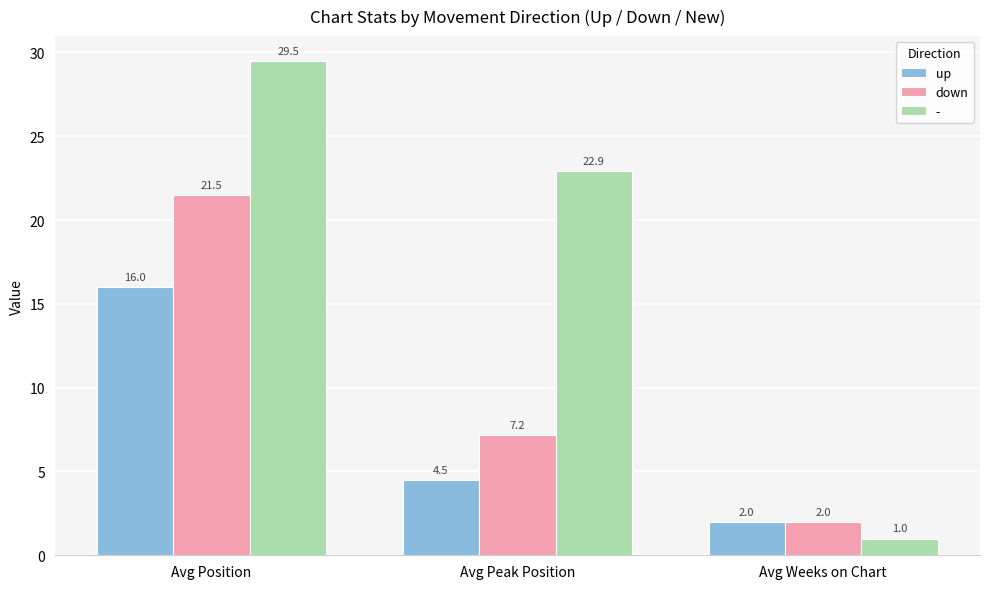

How many groups of bars are there?

3